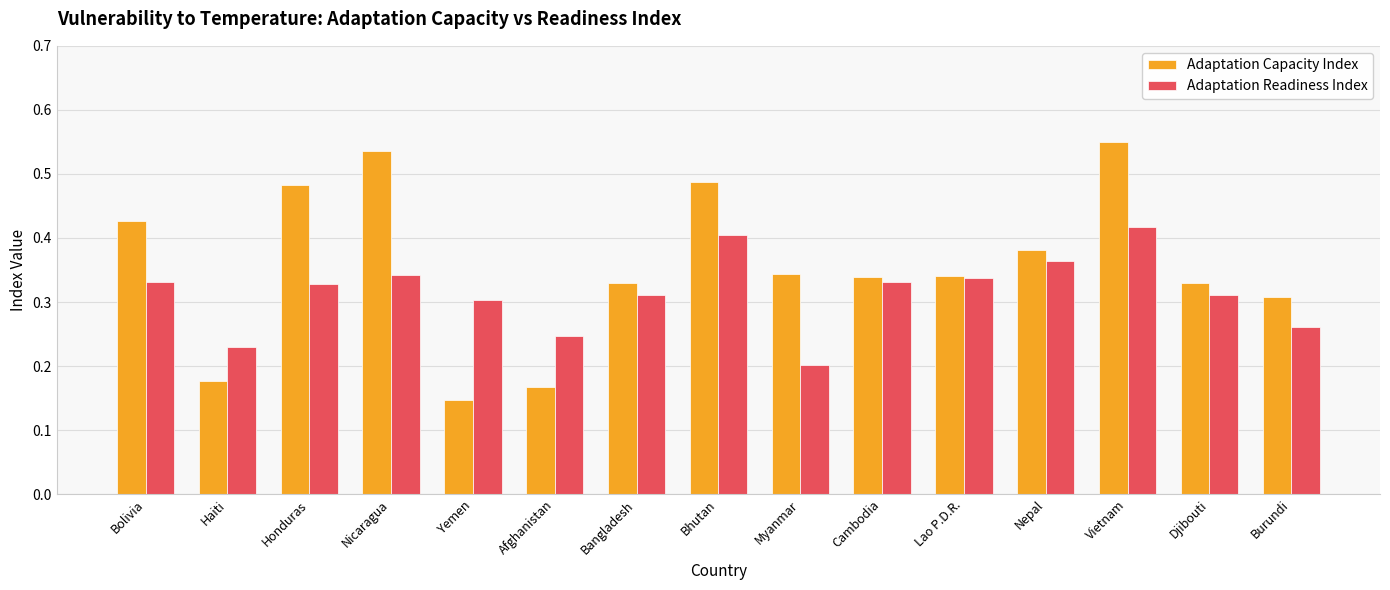

Which series has the largest total across all categories?

Adaptation Capacity Index